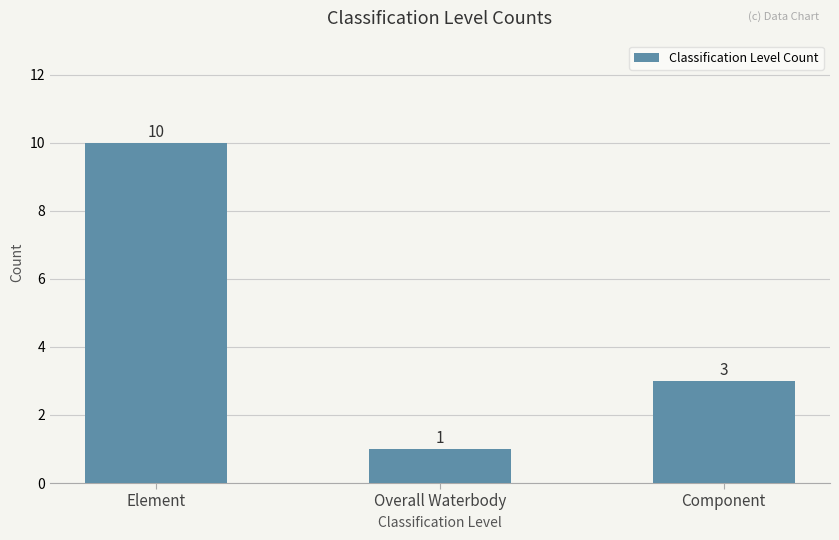

Where does the data first go above 3?

Element